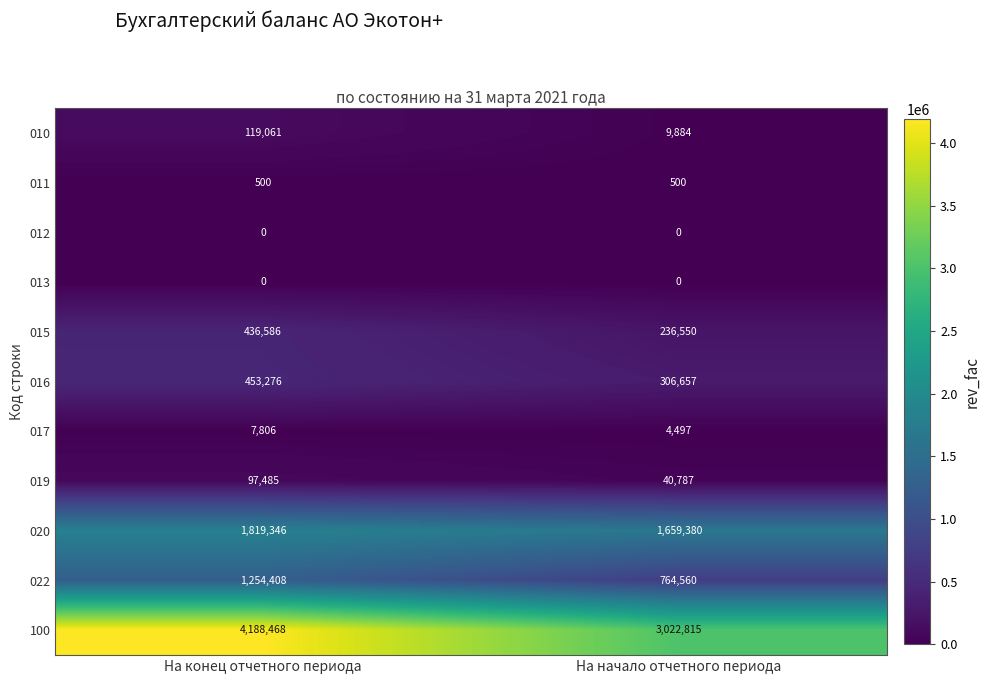

How many distinct data groups are displayed?

11